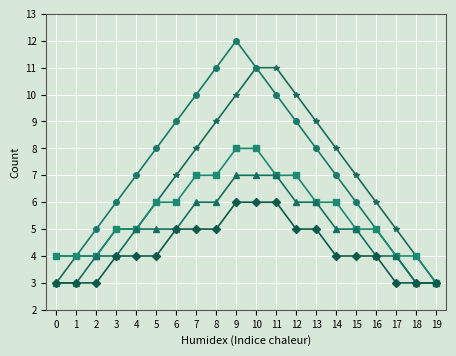

What is the minimum value shown in the chart?

3